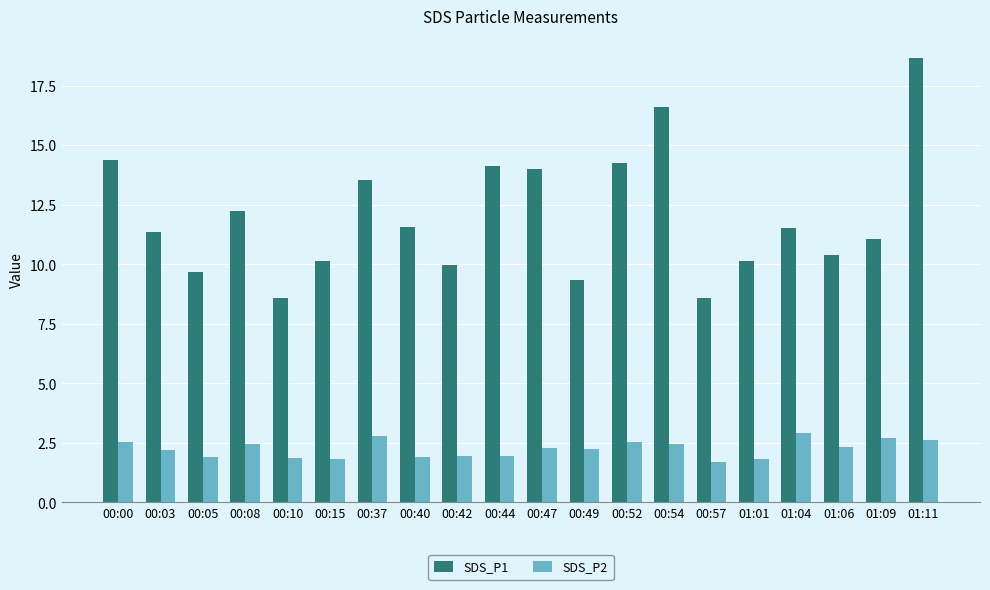

How many bars are there in each group?

2